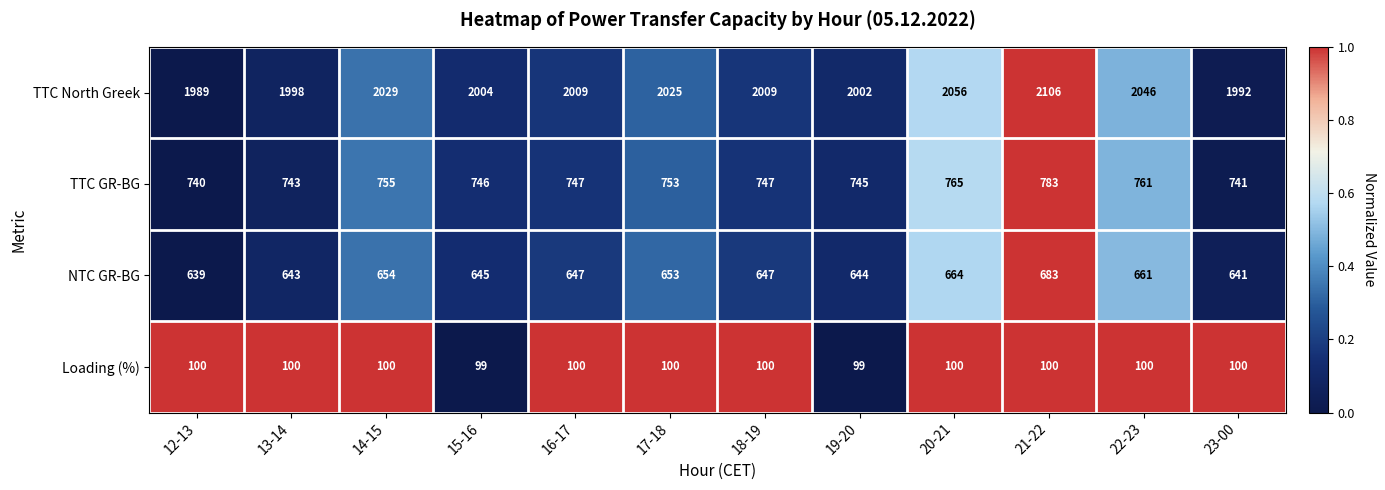

How many distinct data groups are displayed?

4